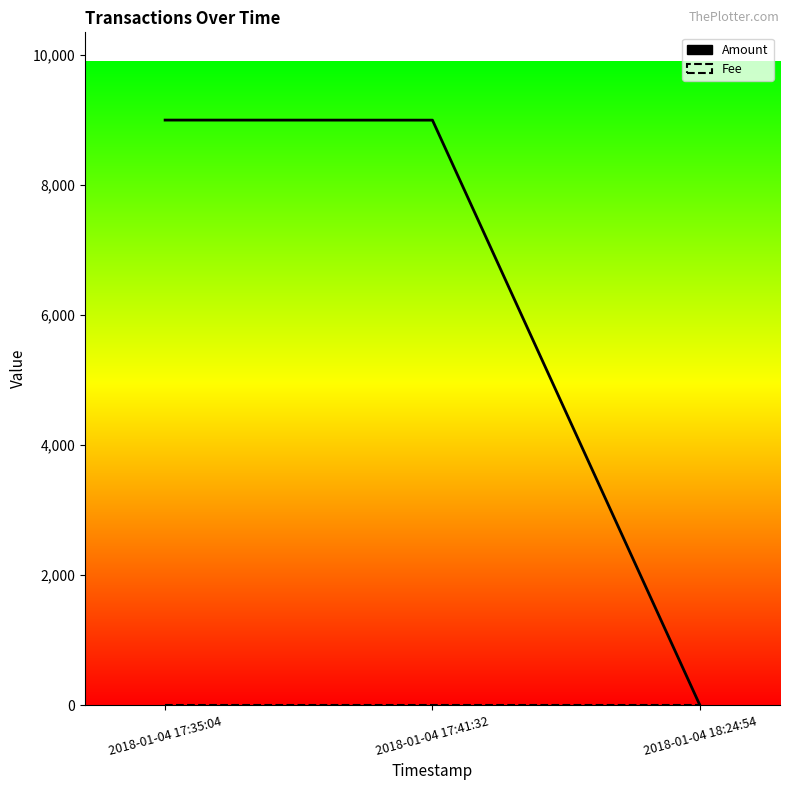

What is the difference between the second highest and minimum values in the Amount series?

8998